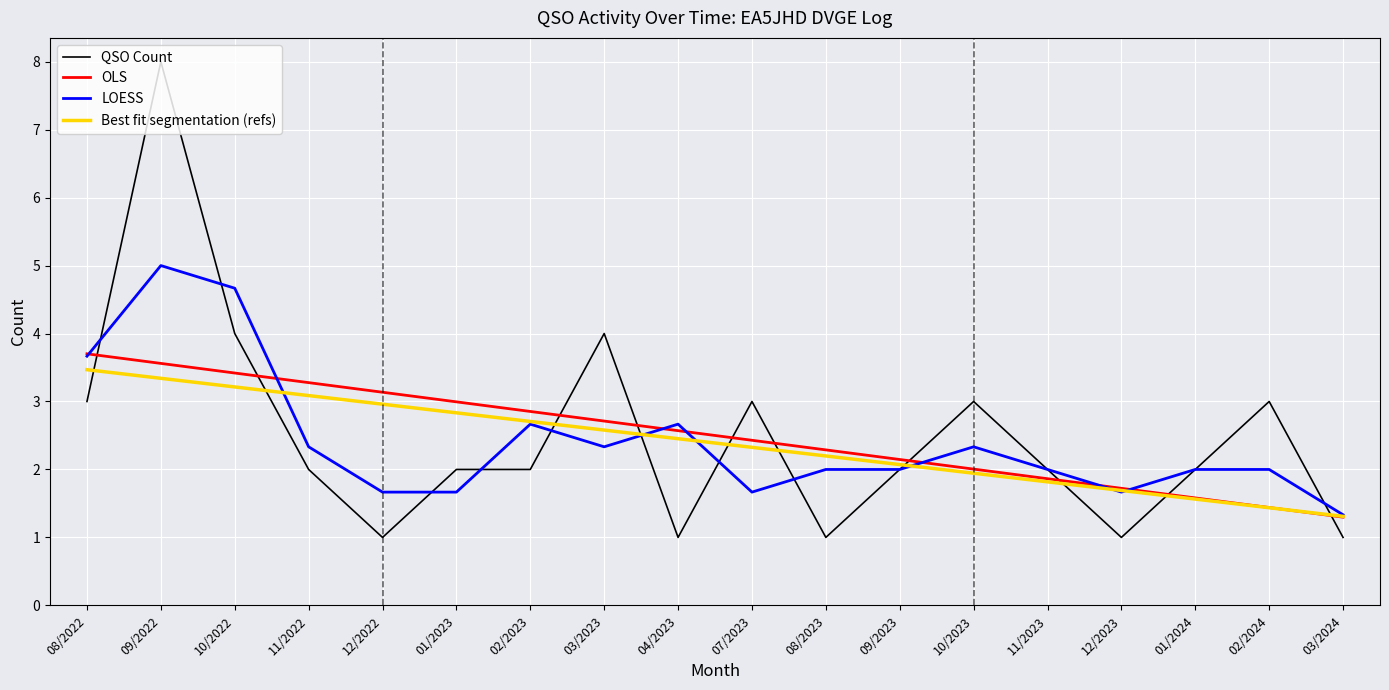

At which label does LOESS first exceed 2?

08/2022